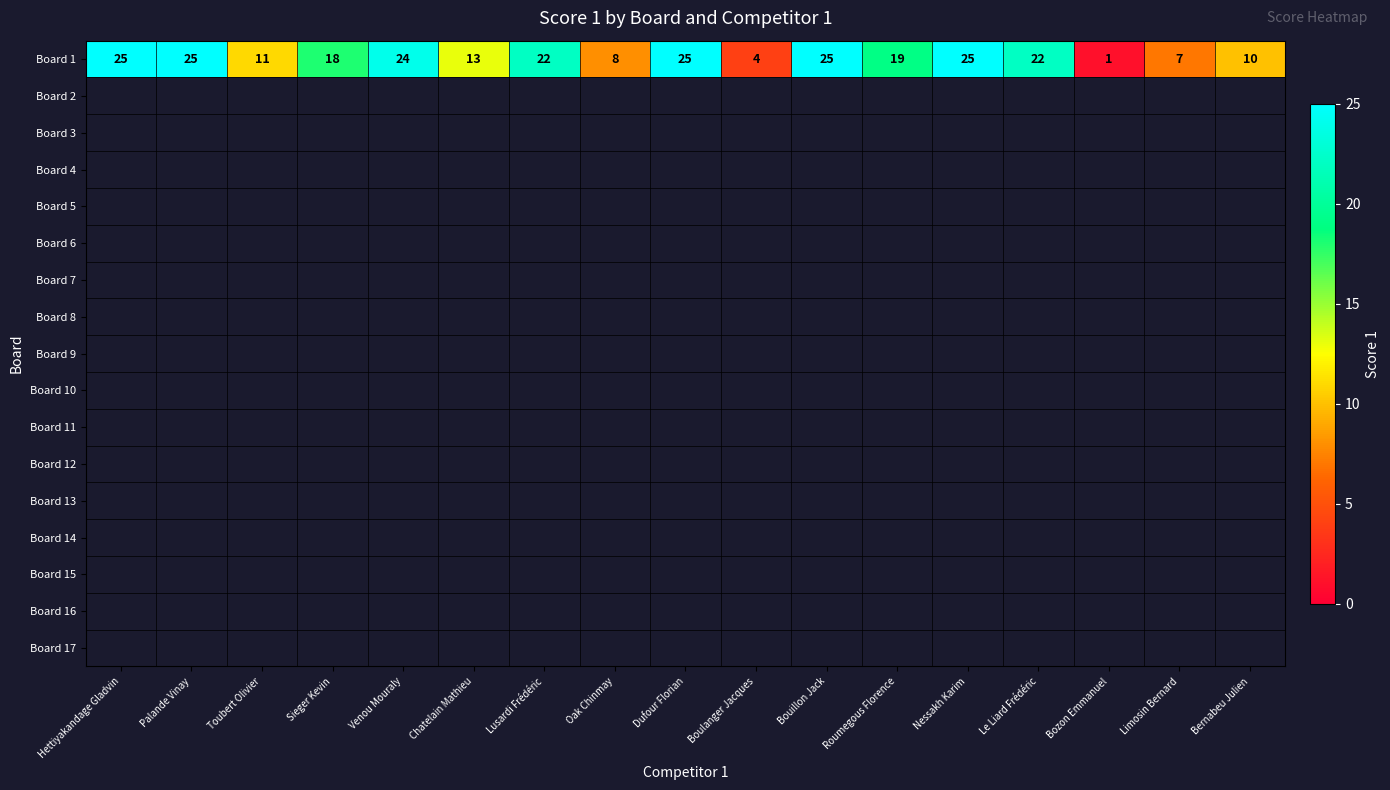

Which label corresponds to the largest value in the chart?

Hettiyakandage Gladvin